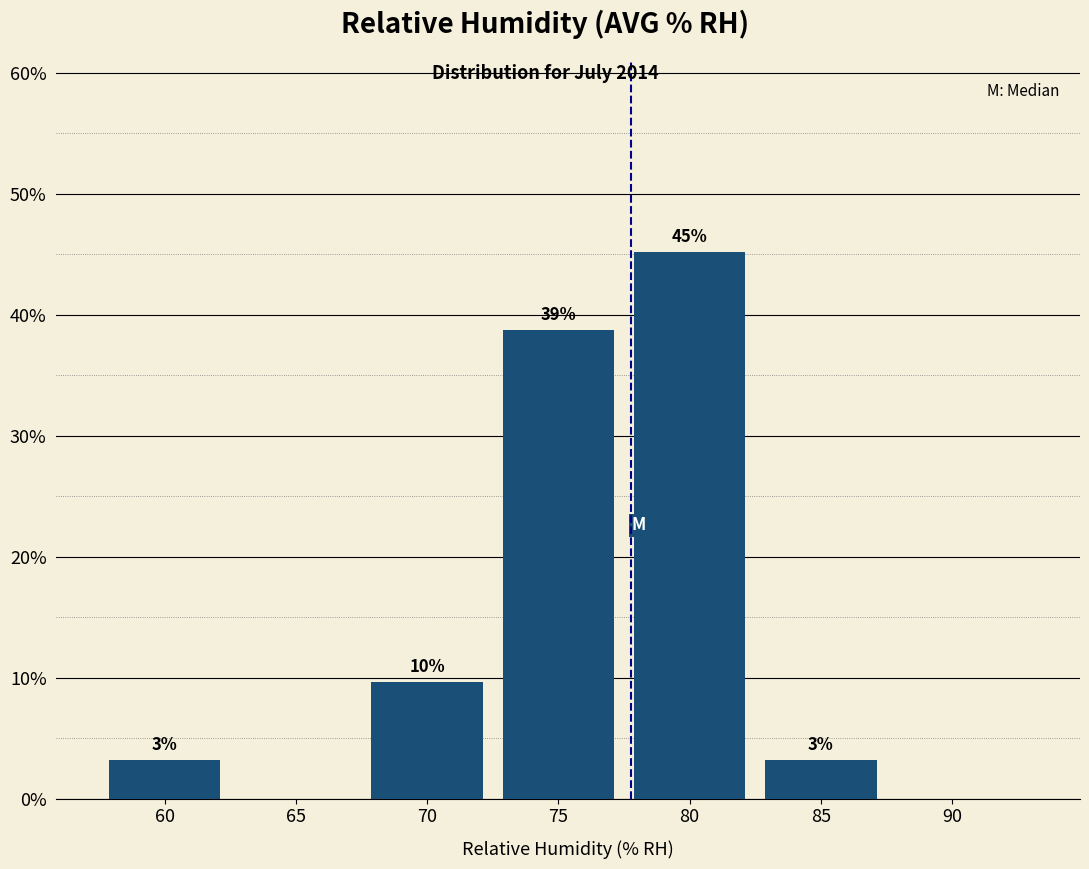

Are the bars horizontal?

No